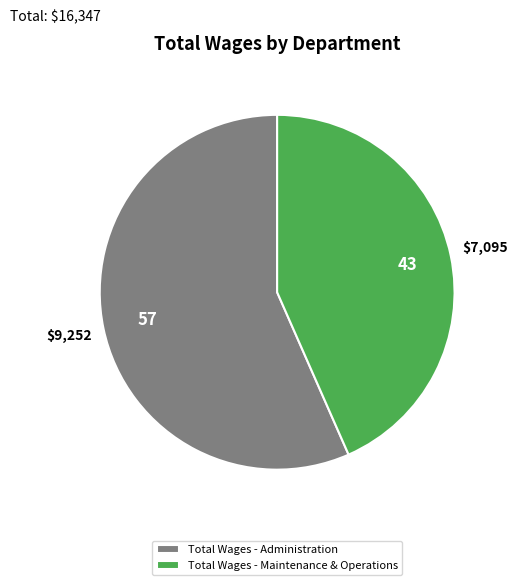

Rank the categories by value from highest to lowest.

Total Wages - Administration, Total Wages - Maintenance & Operations